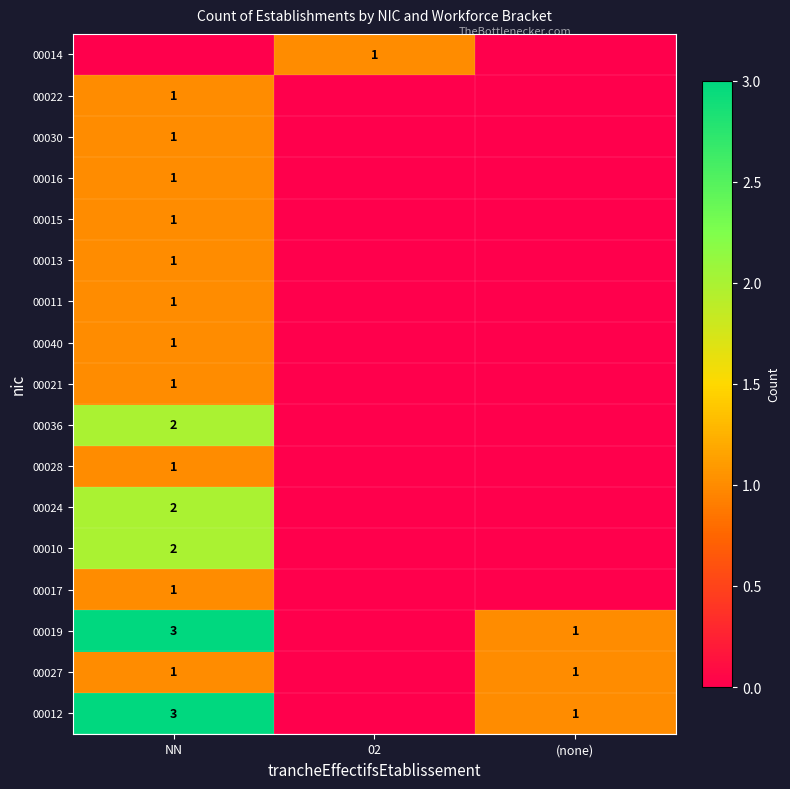

How many data points does each series have?

3